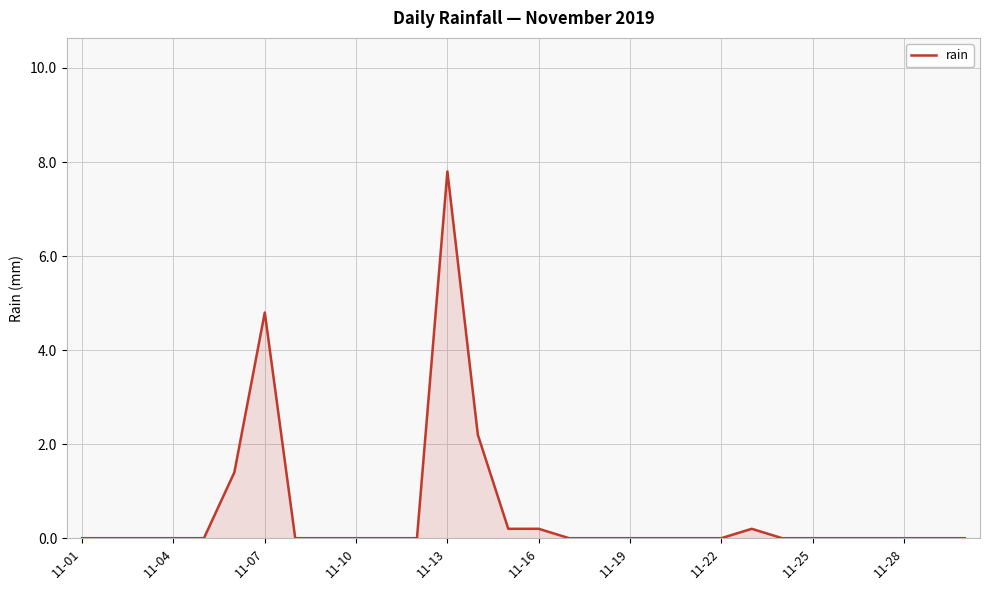

What is the difference between the maximum and minimum values?

7.8